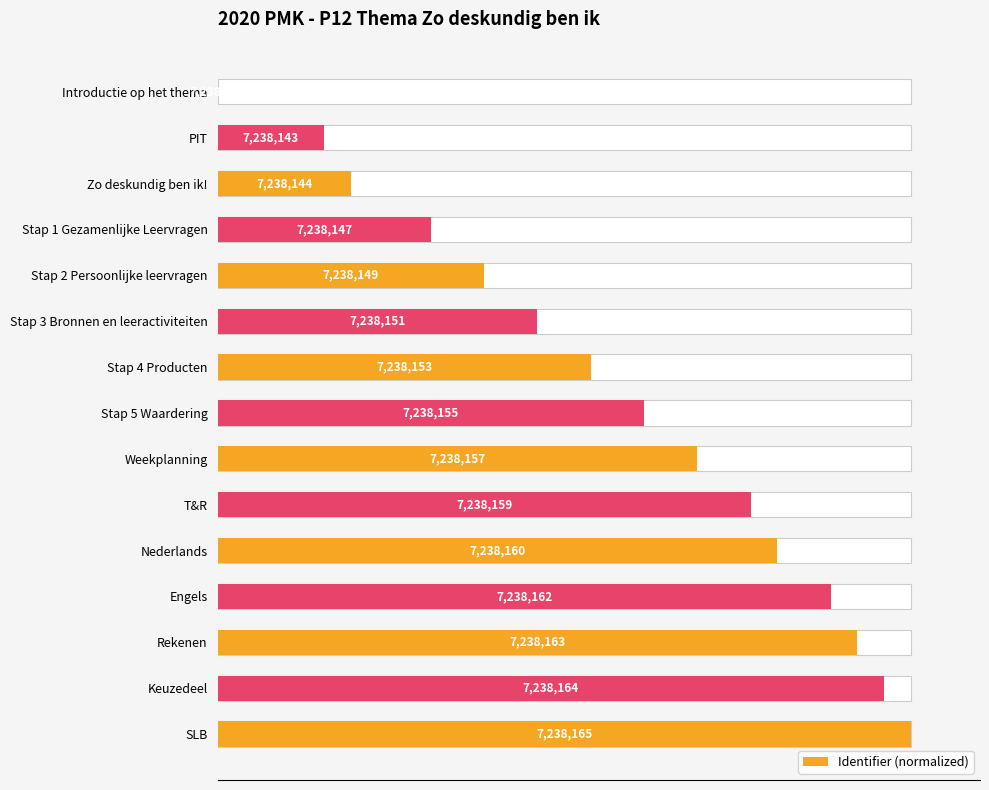

Reading left to right, transcribe all the data shown in this chart.

0.0	15.4	19.2	30.8	38.5	46.2	53.8	61.5	69.2	76.9	80.8	88.5	92.3	96.2	100.0